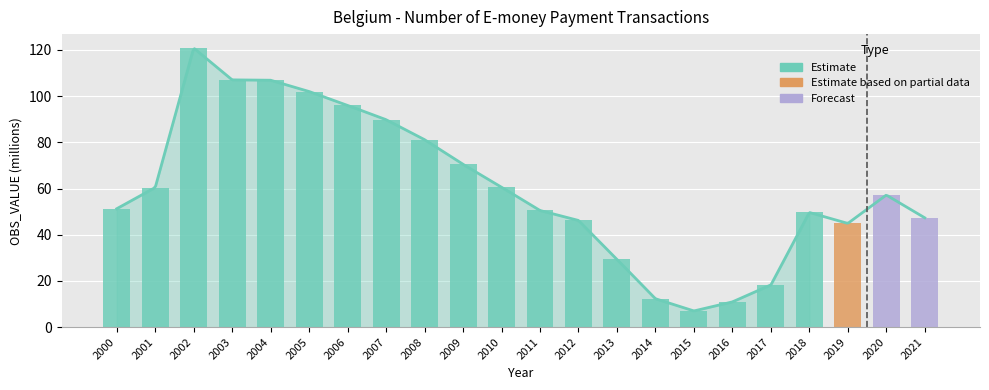

Read the value at 2013.

29.4